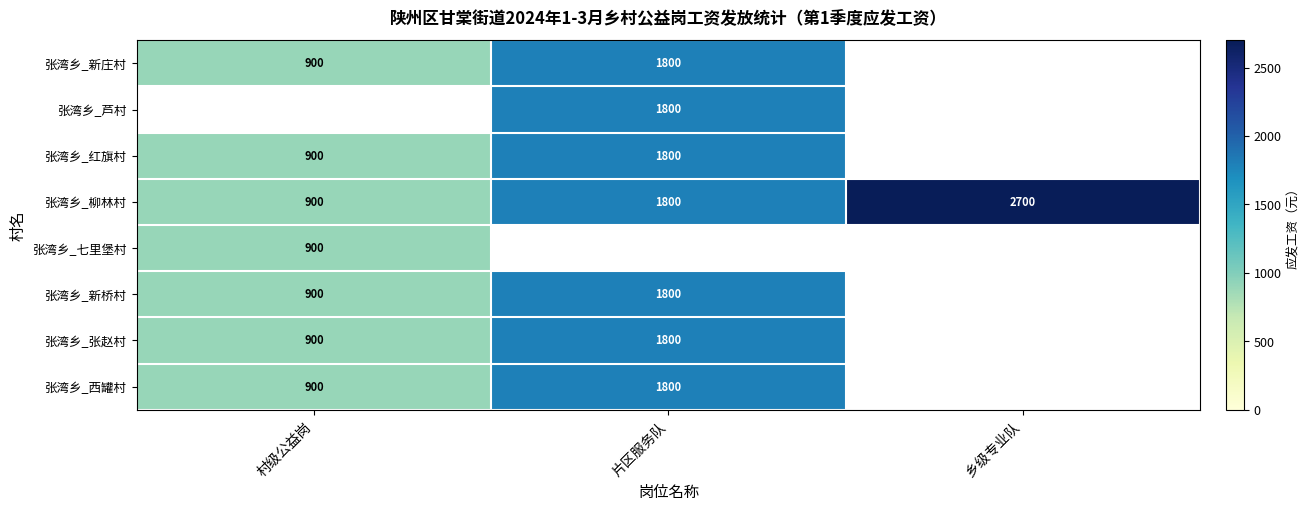

What is the difference between the 张湾乡_张赵村 values at 村级公益岗 and 片区服务队?

900